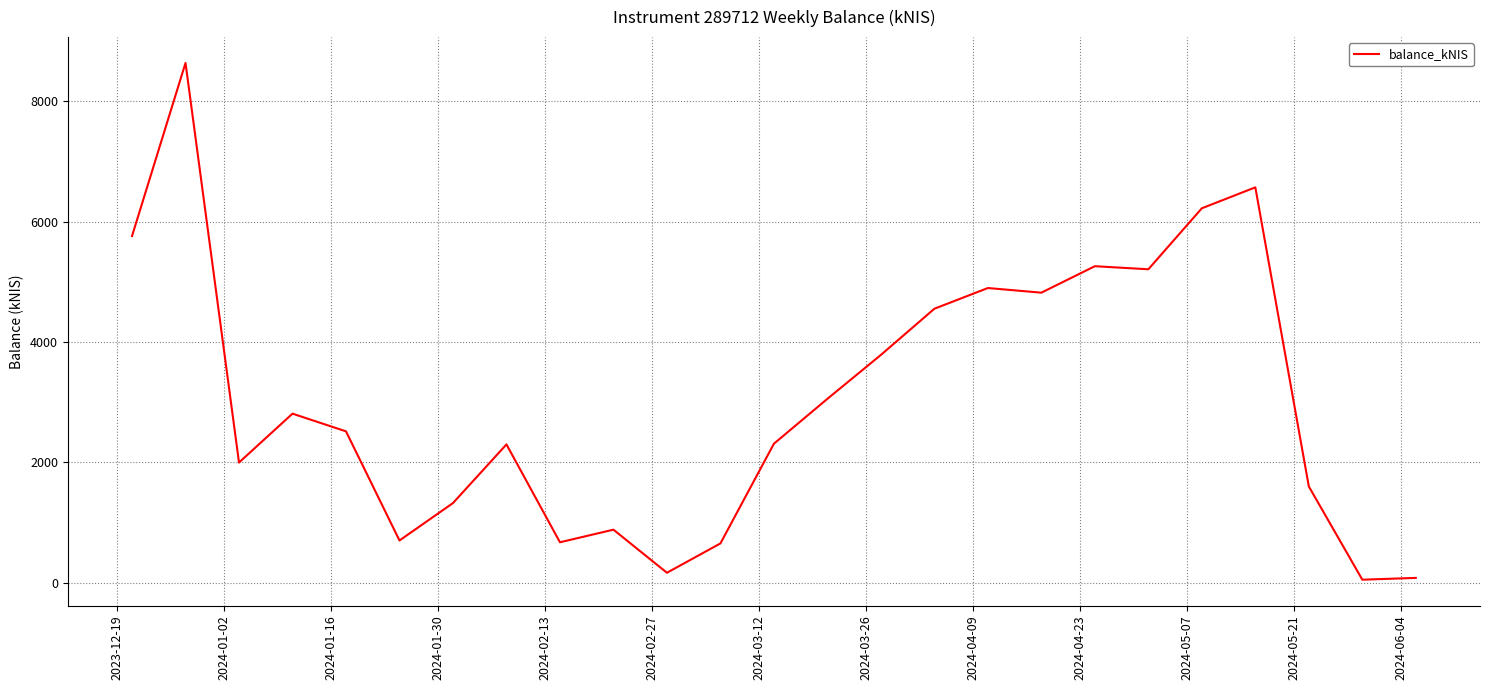

What is the average value?

3071.9